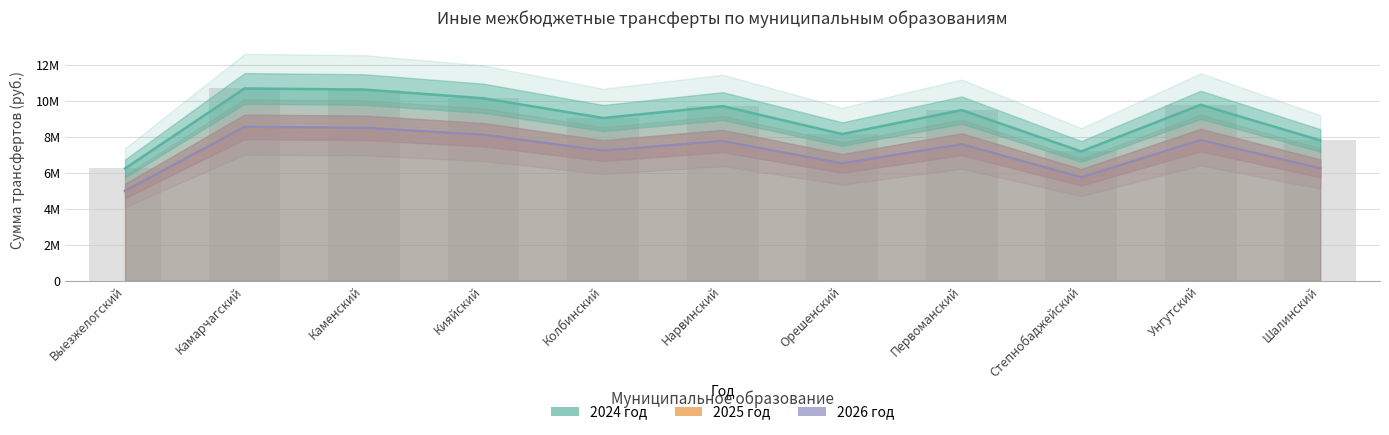

At which label does 2024 год first exceed 9494880?

Камарчагский